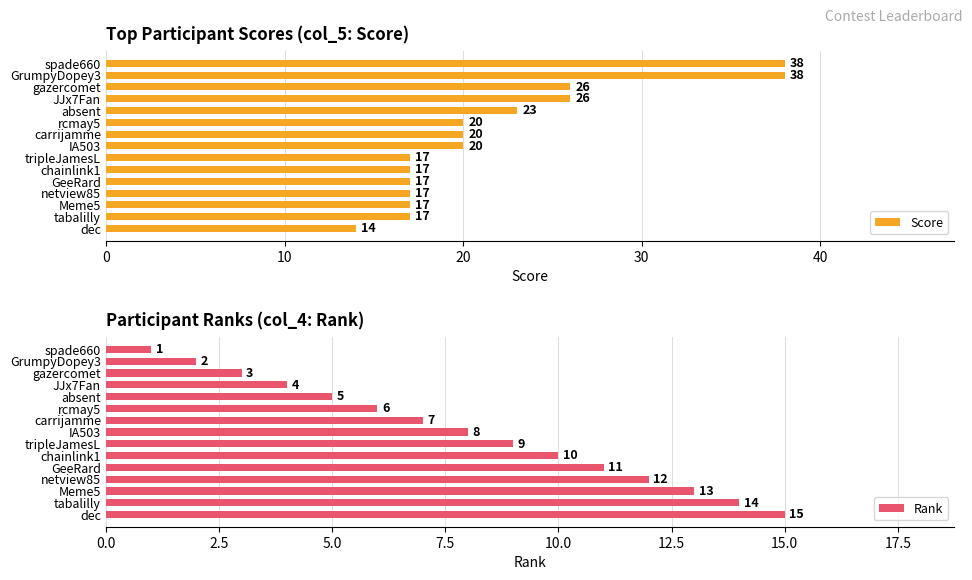

What is the average value of the Score series?

22